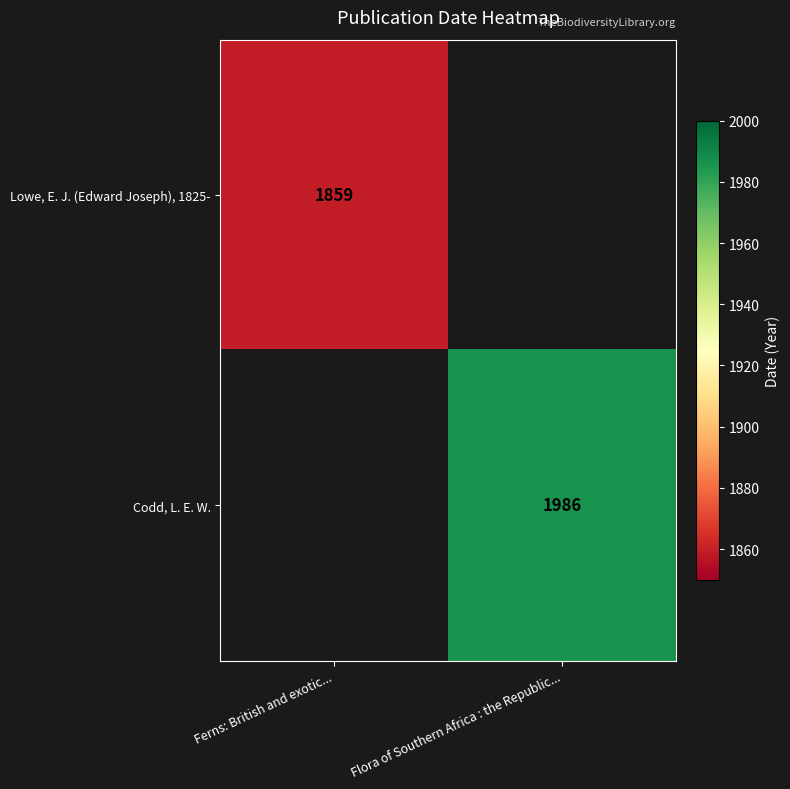

Is the value of Lowe, E. J. (Edward Joseph), 1825- at Ferns: British and exotic... greater than the value of Codd, L. E. W. at Flora of Southern Africa : the Republic...?

No